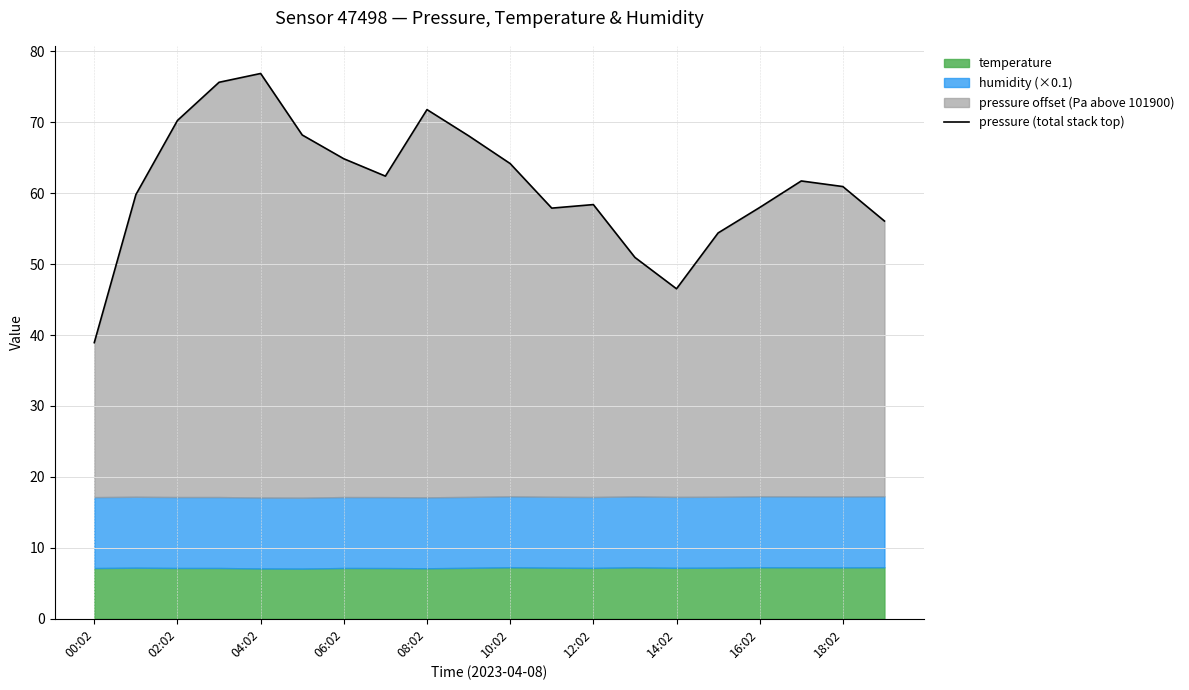

True or false: the data shows 116.1 at 06:02.

False